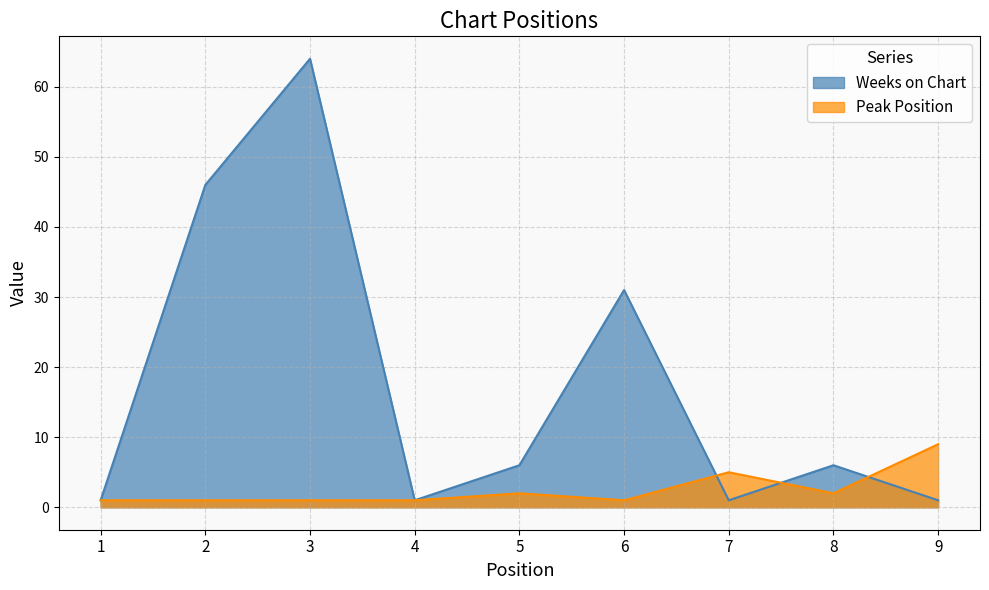

What are all the series names shown in the legend?

Weeks on Chart, Peak Position